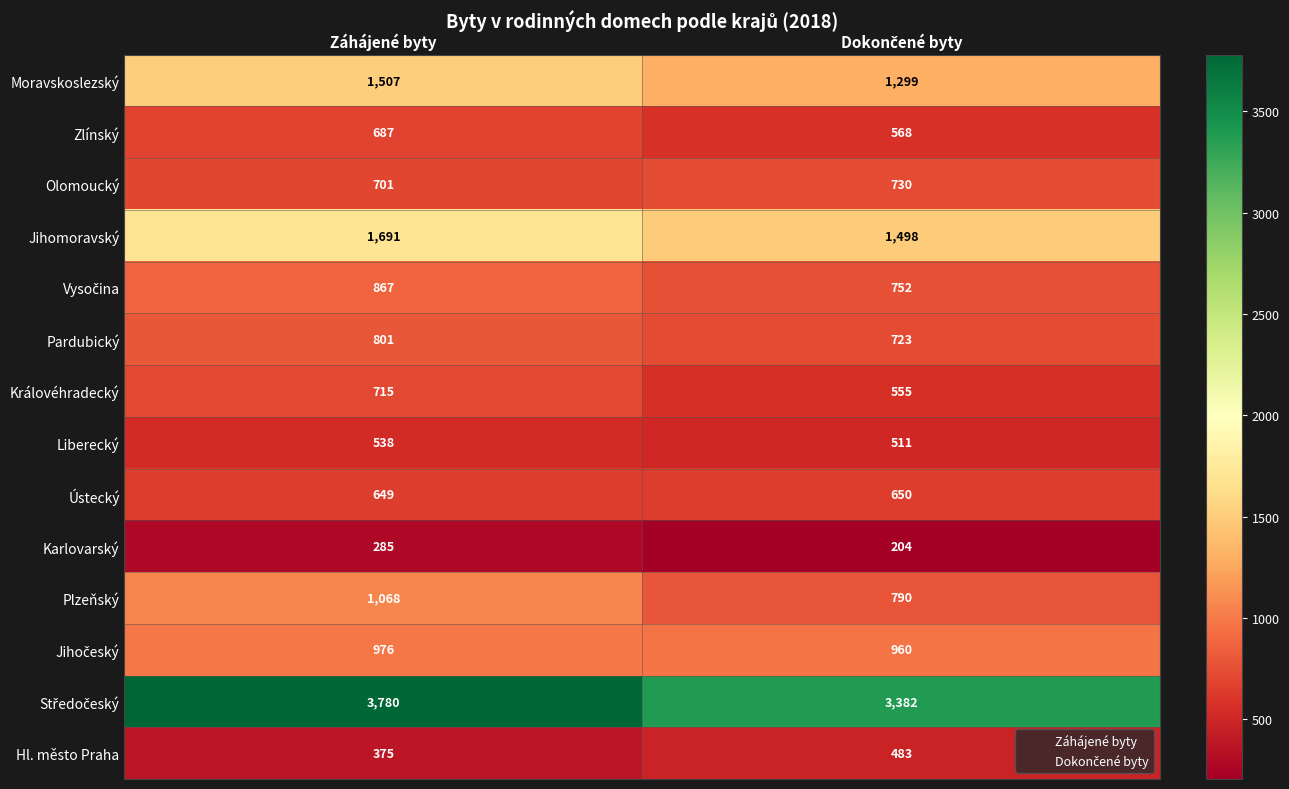

What is the spread (max minus min) of values at Záhájené byty?

3495